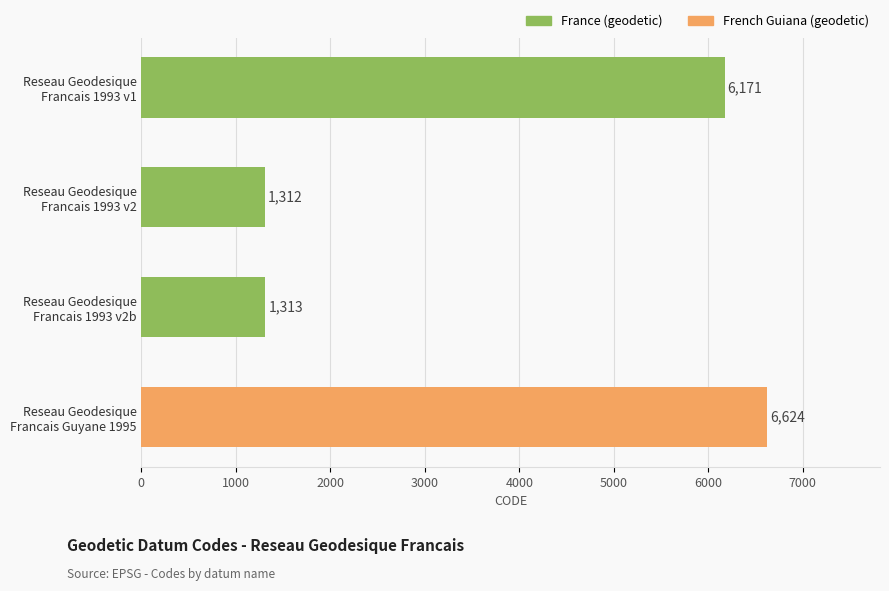

Rank the categories by value from lowest to highest.

Reseau Geodesique
Francais 1993 v2, Reseau Geodesique
Francais 1993 v2b, Reseau Geodesique
Francais 1993 v1, Reseau Geodesique
Francais Guyane 1995